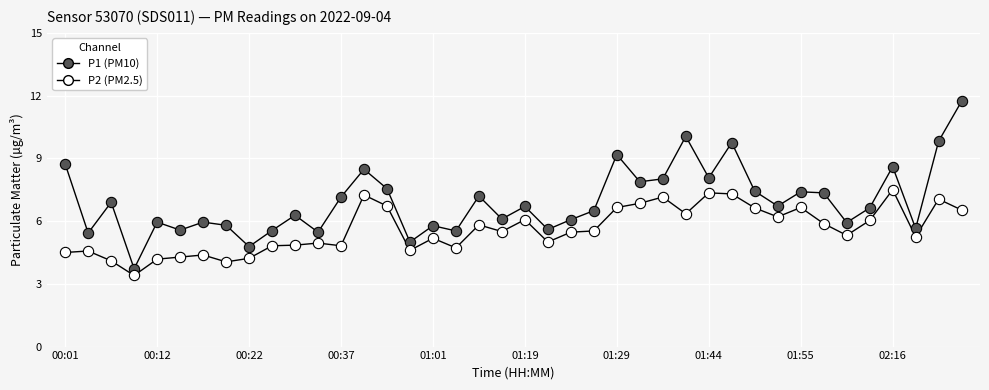

Which series has the largest Y range (max minus min)?

P1 (PM10)